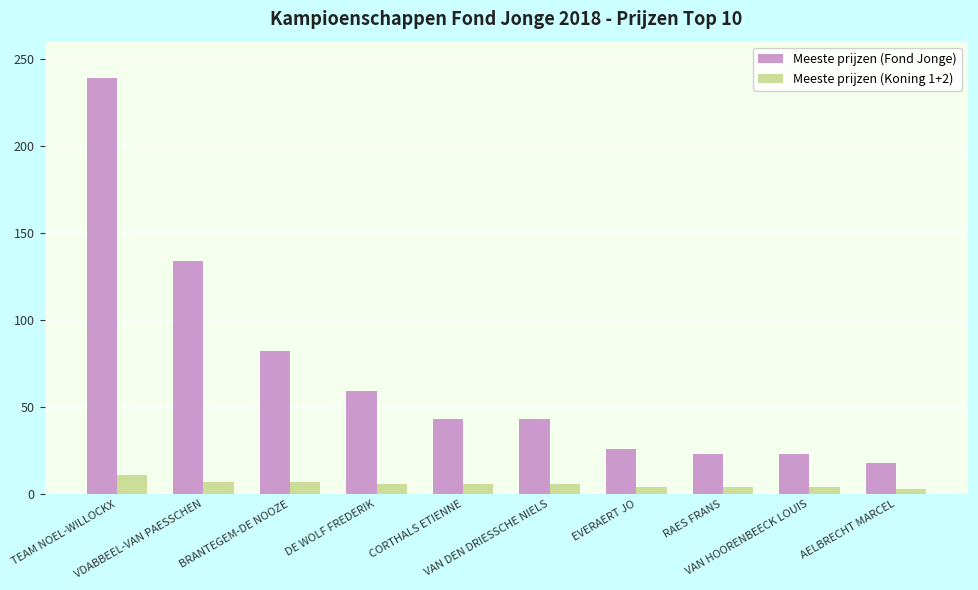

At which category is the sum across all series the highest?

TEAM NOEL-WILLOCKX